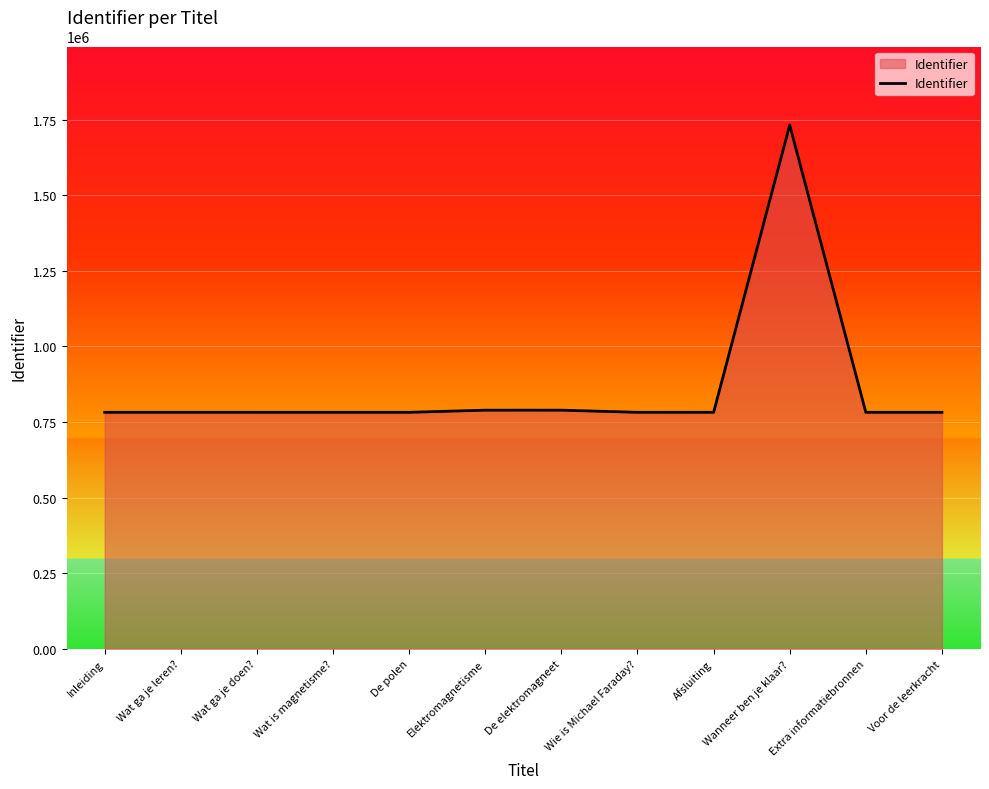

True or false: the data shows 409877 at Wat is magnetisme?.

False